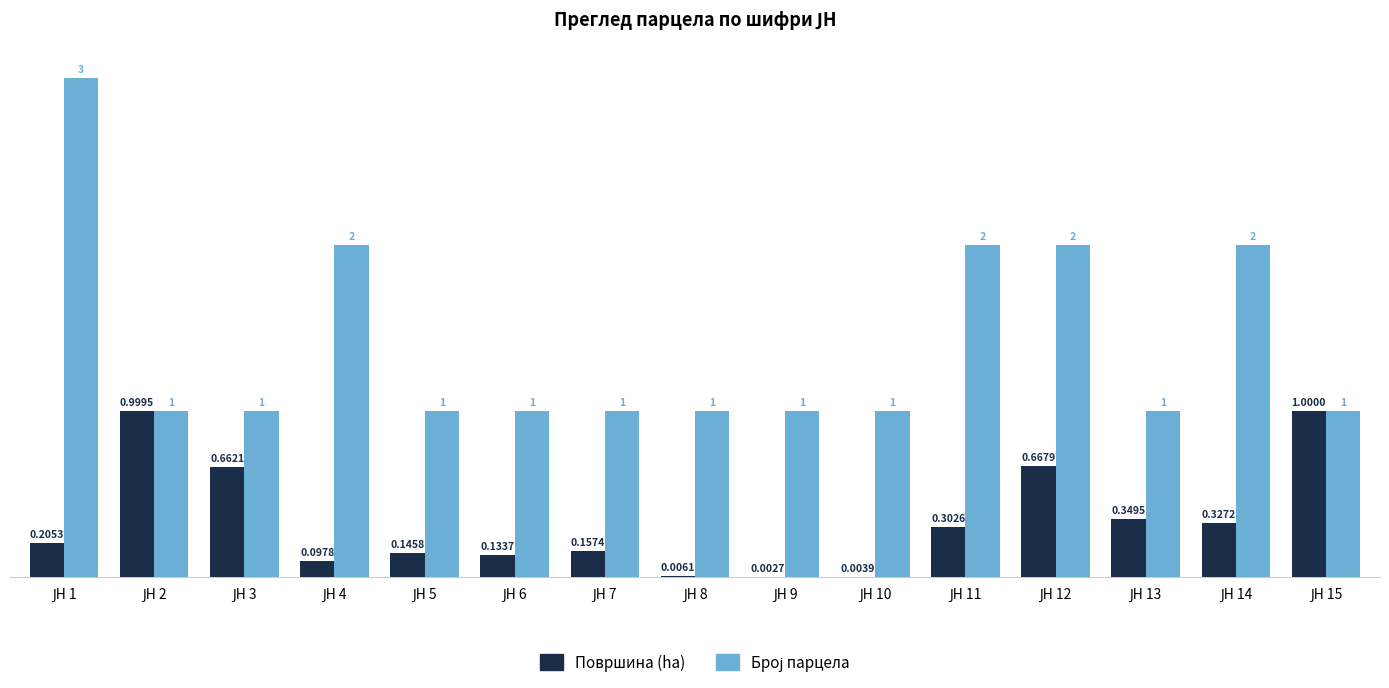

Which category has the lowest value in the Површина (ha) series?

ЈН 9